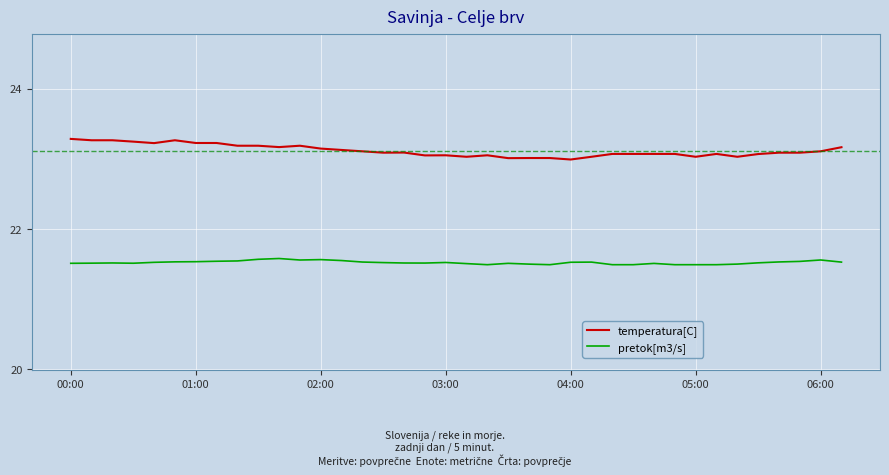

What is the minimum value shown in the chart?

21.5